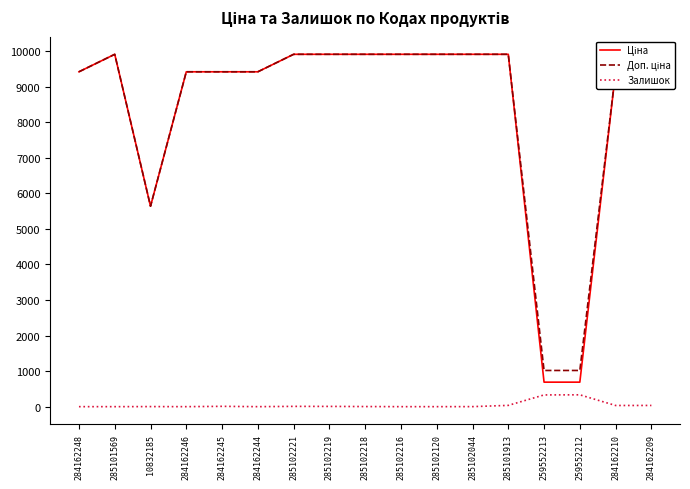

What is the spread (max minus min) of values at 259552212?

684.8